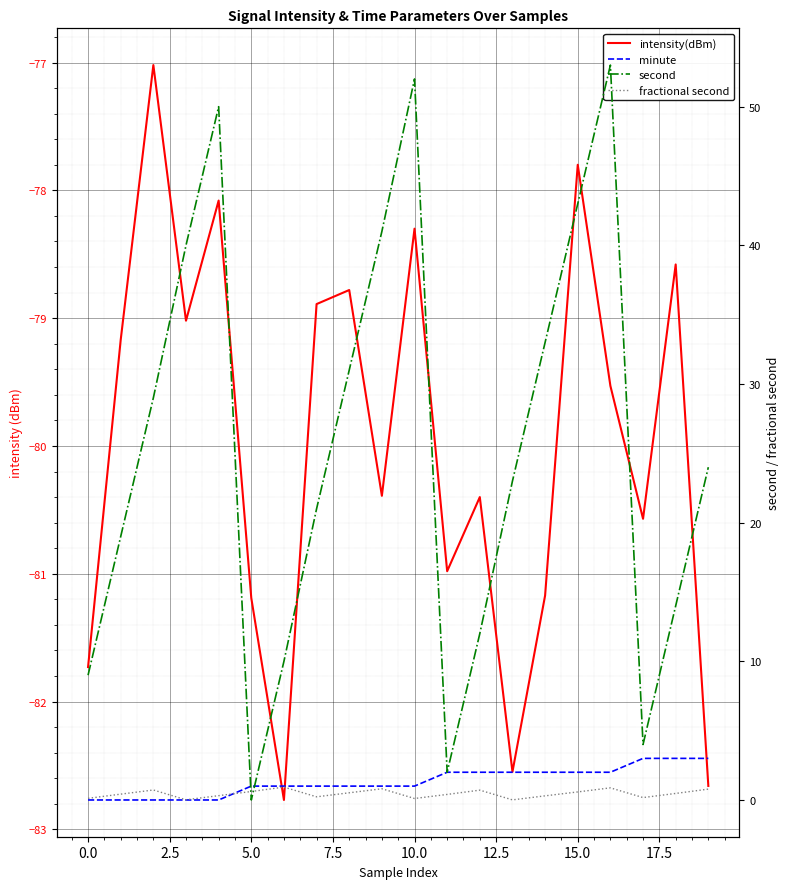

What position from the right is 16?

4